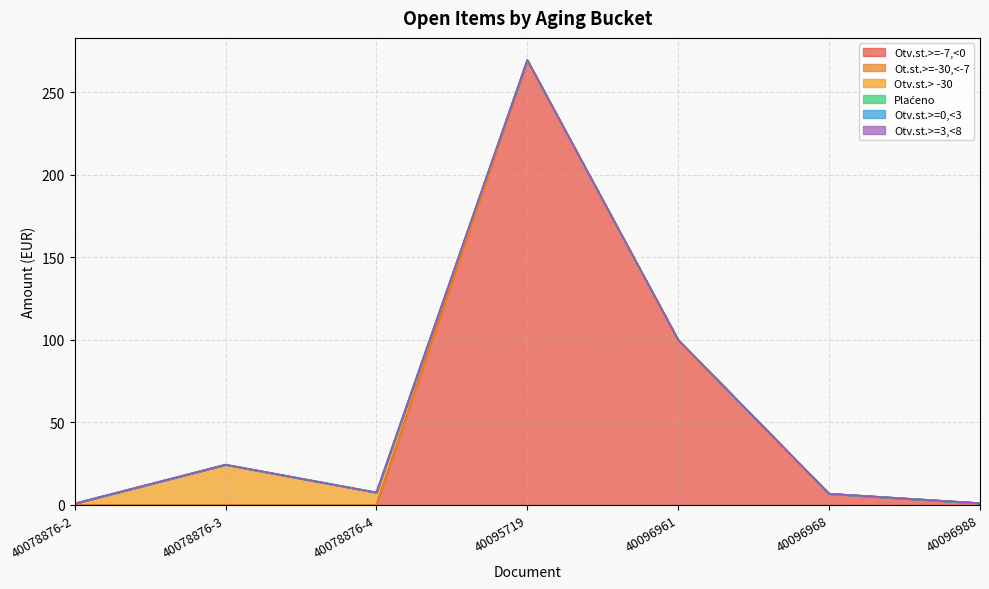

True or false: Otv.st.> -30 and Plaćeno cross at least once.

False